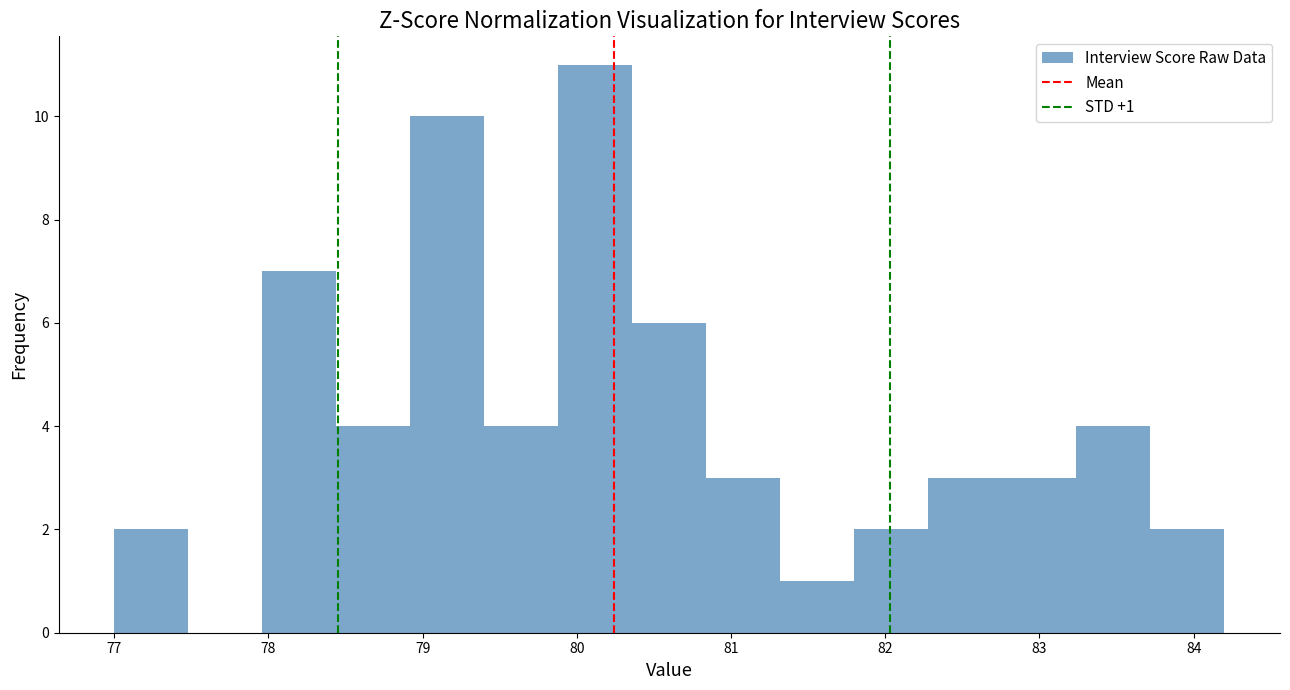

Over which range of the x-axis is the bar tallest?

79.88 to 80.36